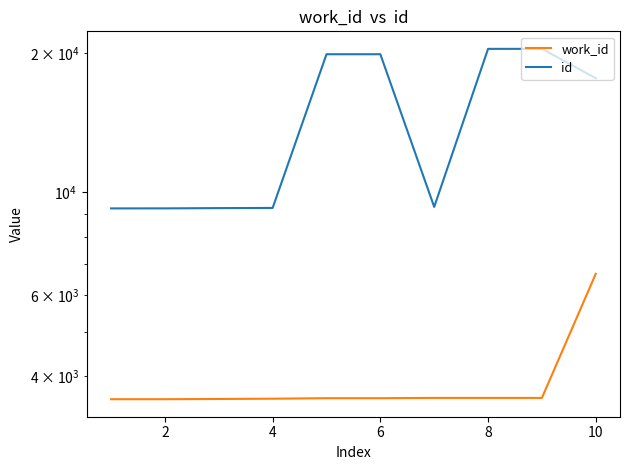

True or false: id and work_id cross at least once.

False